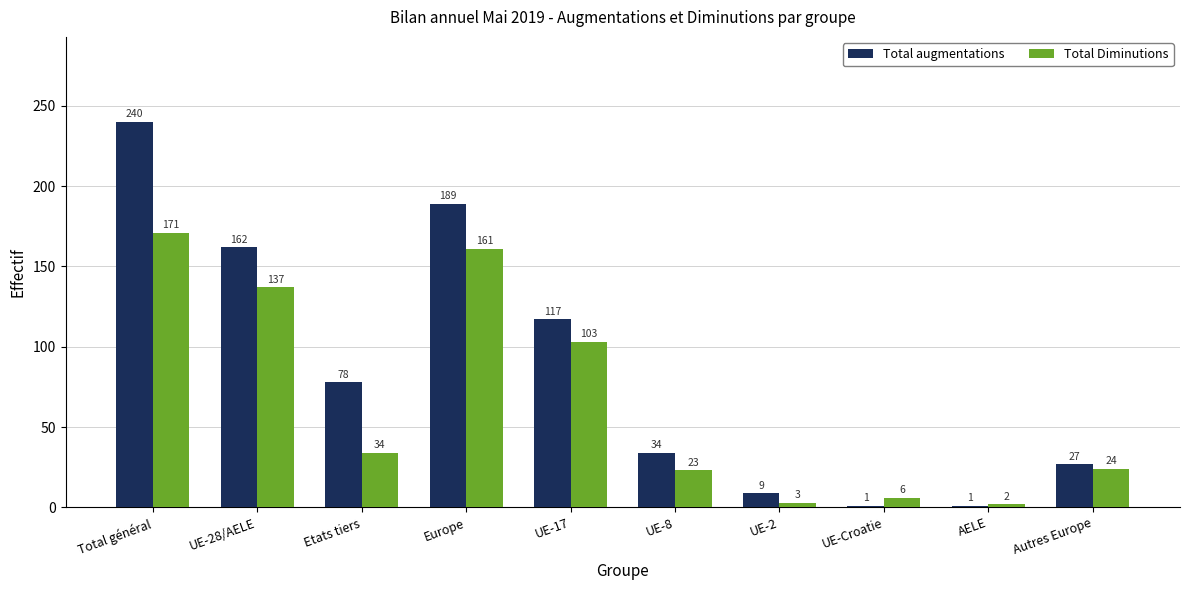

How many categories are shown in the chart?

10